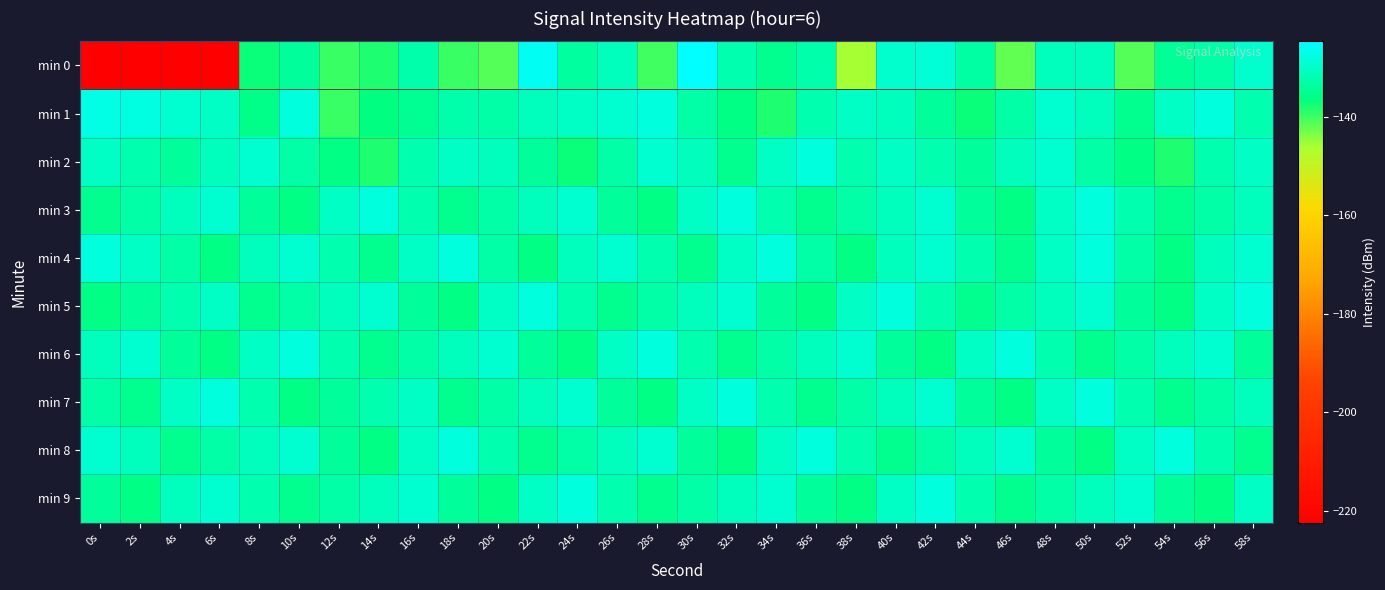

How many categories are shown in the chart?

30